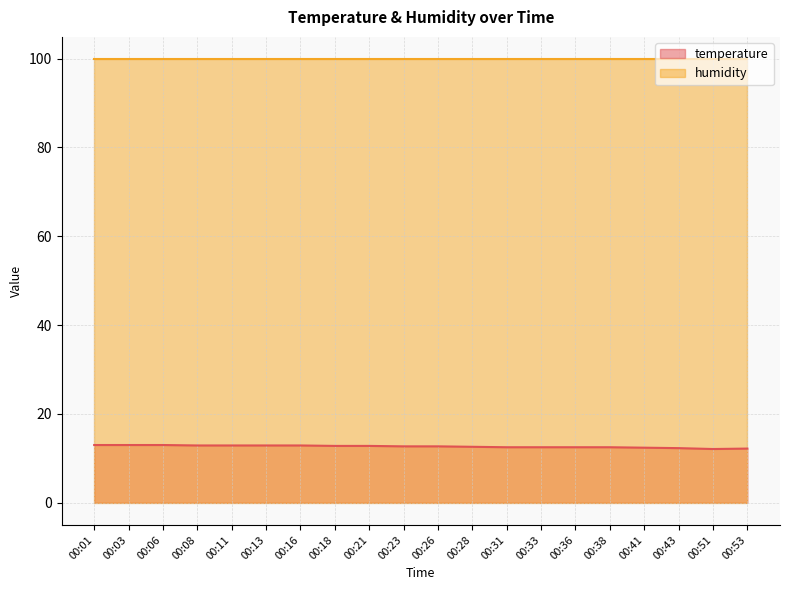

True or false: temperature has a value of 3.3 at 00:31.

False